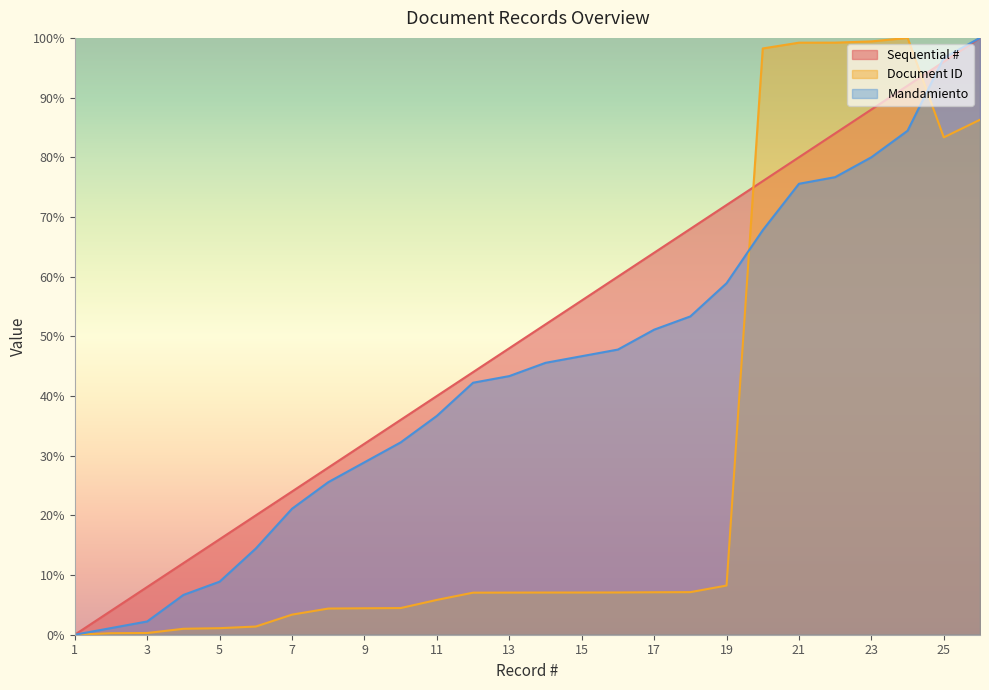

How many intersections are there between Sequential # and Mandamiento?

1